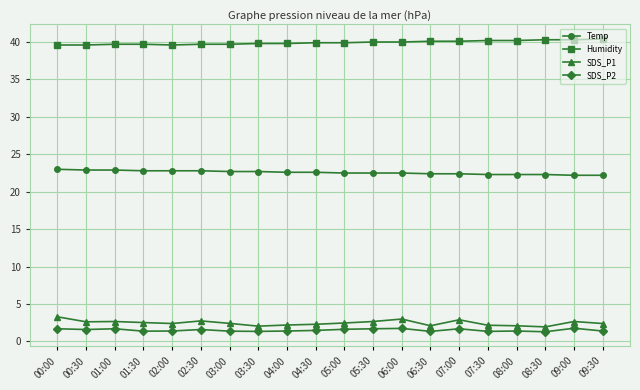

What is the difference between the maximum and minimum values in the Temp series?

0.8